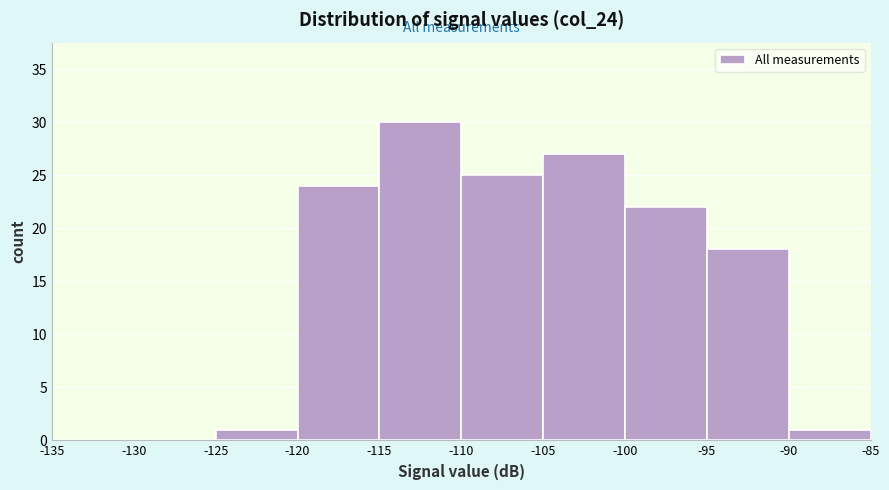

Reading left to right, transcribe this chart: for each bar, give the range it covers on the x-axis and its height. The values are not printed on the chart, so give them approximately, as read against the axis.

-135 to -130: 0
-130 to -125: 0
-125 to -120: 1
-120 to -115: 24
-115 to -110: 30
-110 to -105: 25
-105 to -100: 27
-100 to -95: 22
-95 to -90: 18
-90 to -85: 1